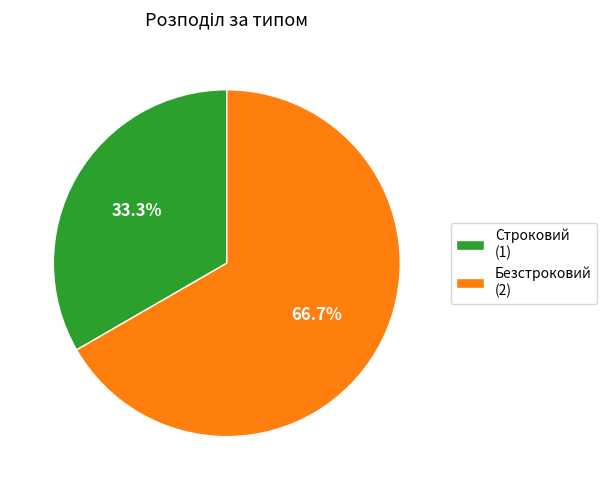

To the nearest percent, what is the combined percentage of Строковий and Безстроковий?

100%